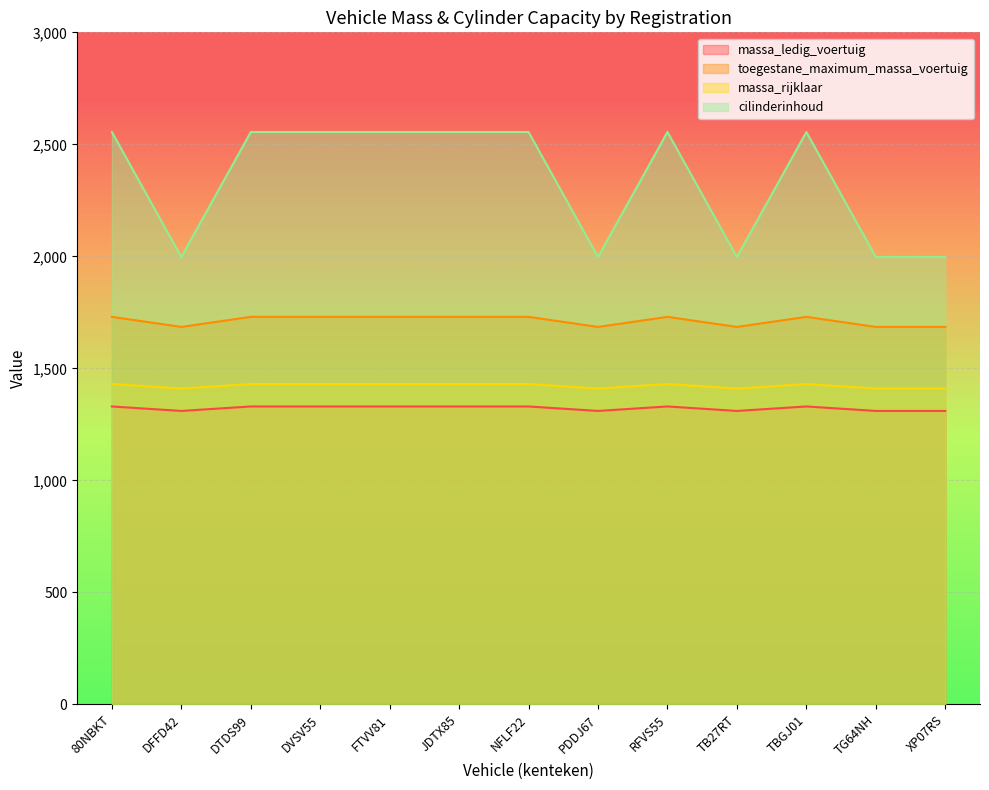

True or false: toegestane_maximum_massa_voertuig and cilinderinhoud cross at least once.

False